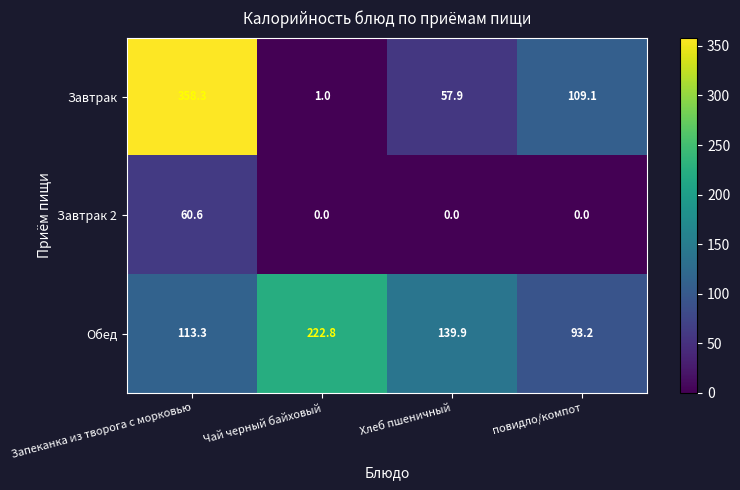

Reading left to right, transcribe all the data shown in this chart.

Завтрак: 358.3	1.0	57.9	109.1
Завтрак 2: 60.6	0.0	0.0	0.0
Обед: 113.3	222.8	139.9	93.2